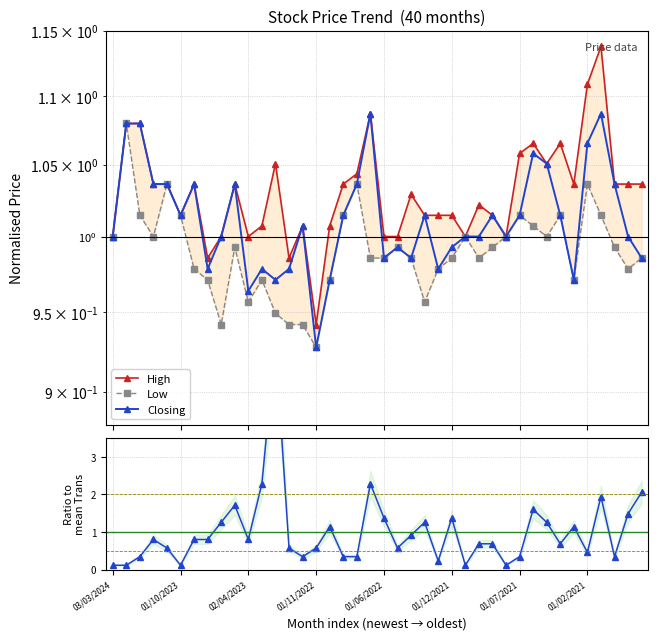

Is it true that Closing equals 1.5 at 36?

False